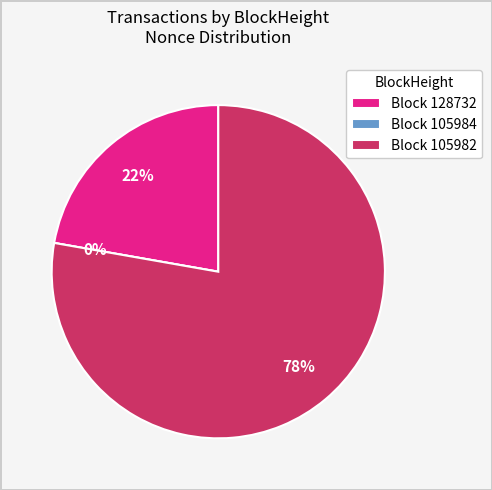

Is the sum of 128732 and 105982 greater than half?

Yes